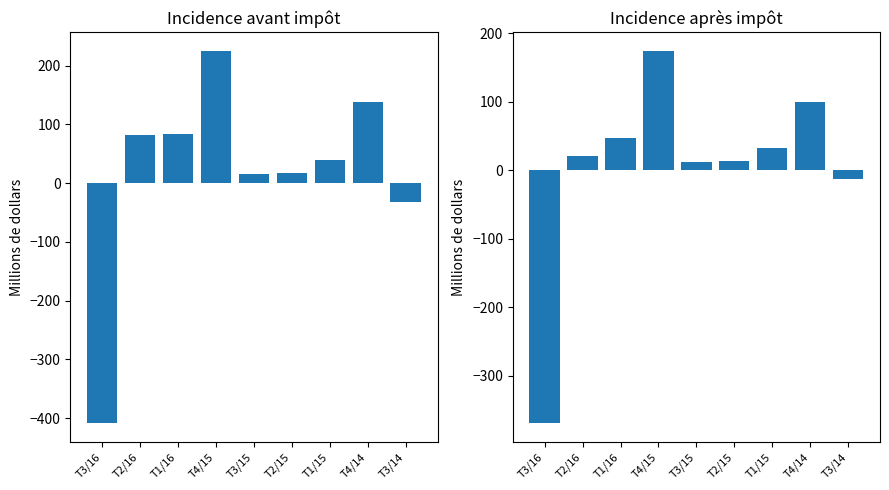

Between T1/16 and T3/15, which series saw the biggest shift?

col_5